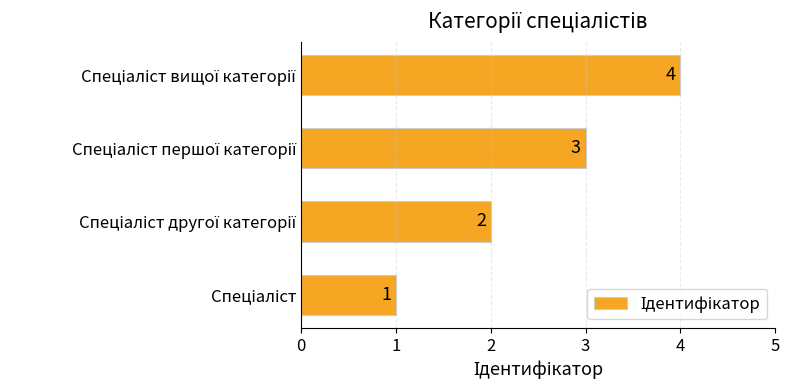

Count the values in the range 2 to 4.

3